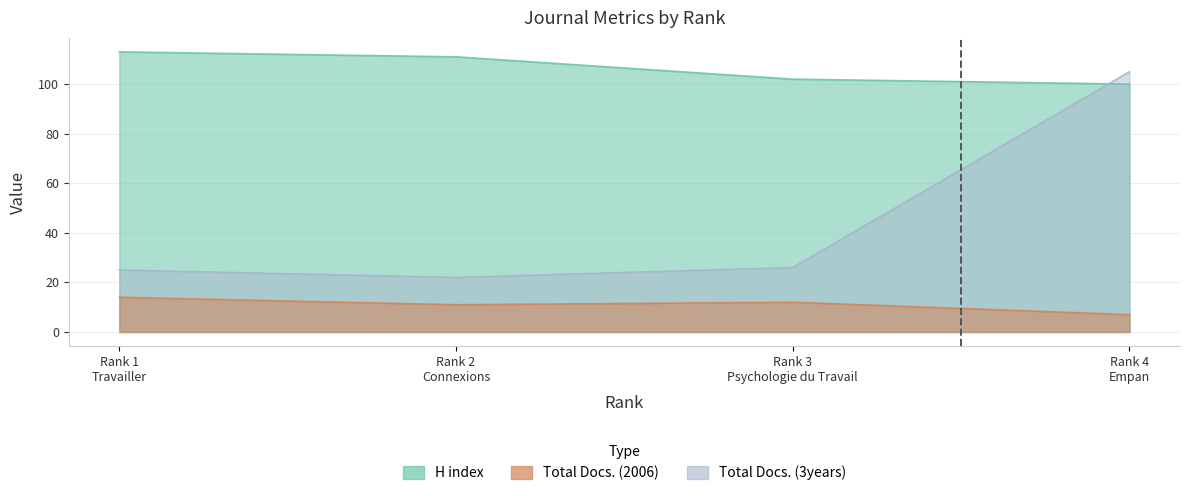

Which has a higher value, Rank 3
Psychologie du Travail or Rank 4
Empan?

Rank 3
Psychologie du Travail